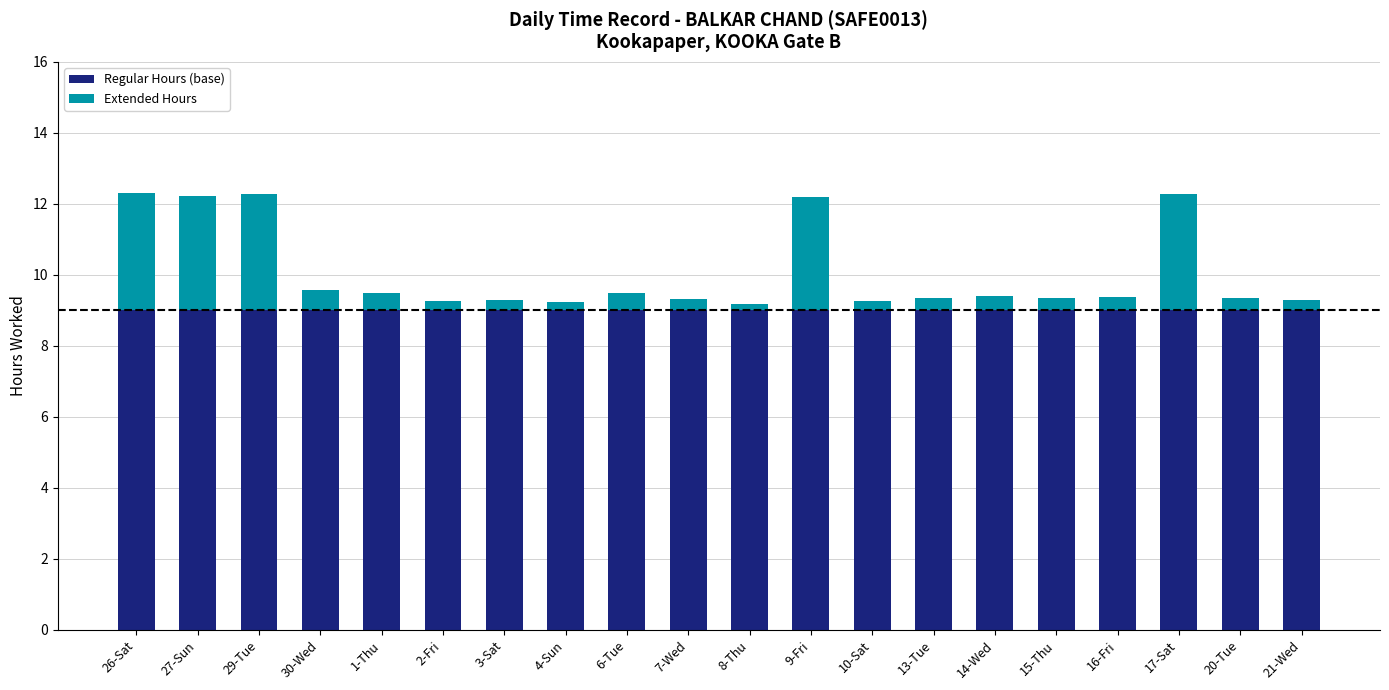

The value of Regular Hours (base) at 4-Sun is 9.0. True or false?

True